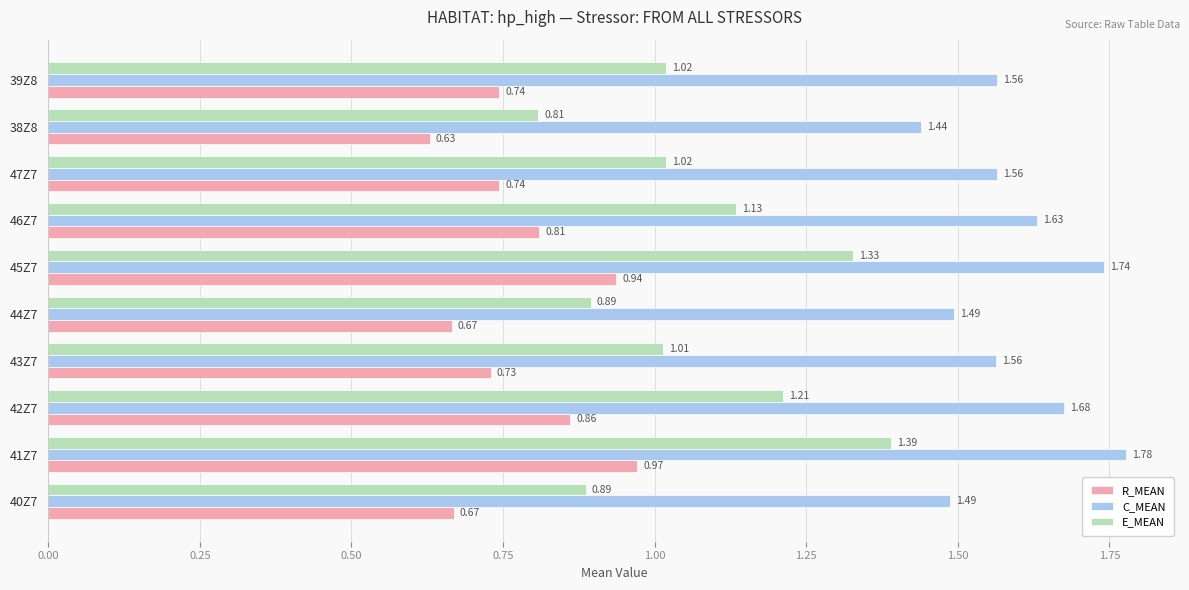

Which series has the widest spread of values?

E_MEAN